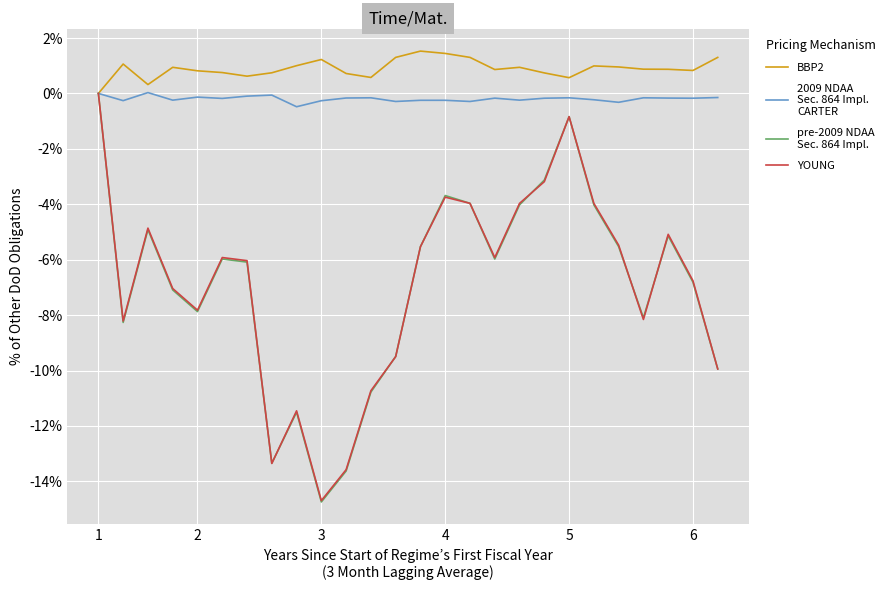

What is the greatest value displayed?

1.5